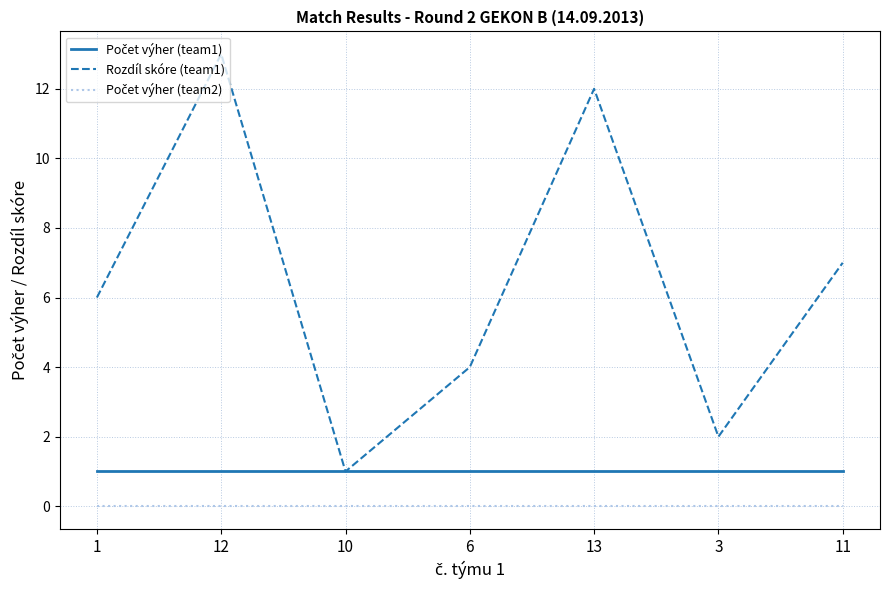

The Rozdíl skóre (team1) series shows 12 at 13. True or false?

True